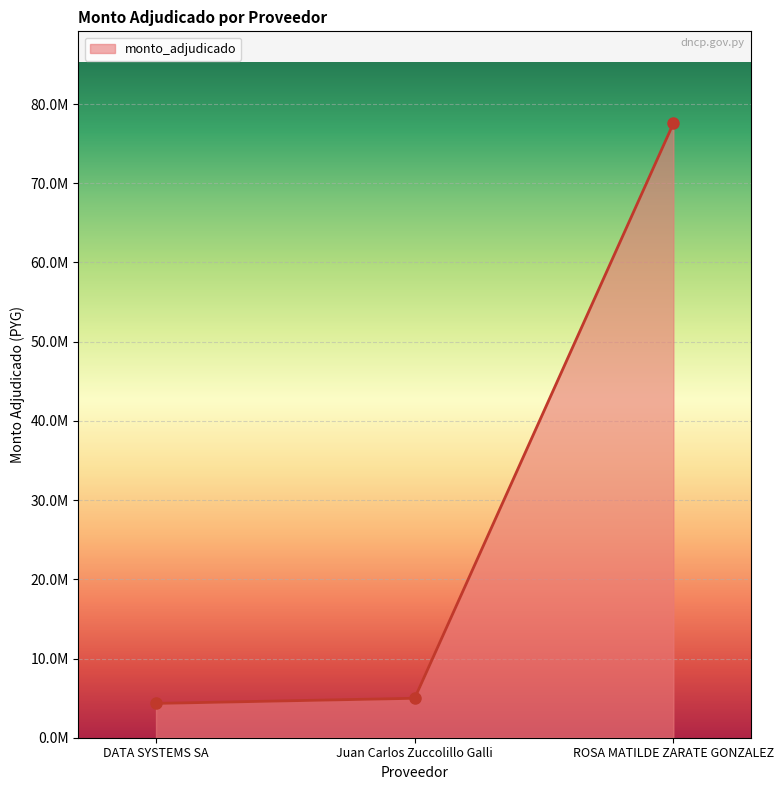

What is the difference between the maximum and minimum values?

73220000